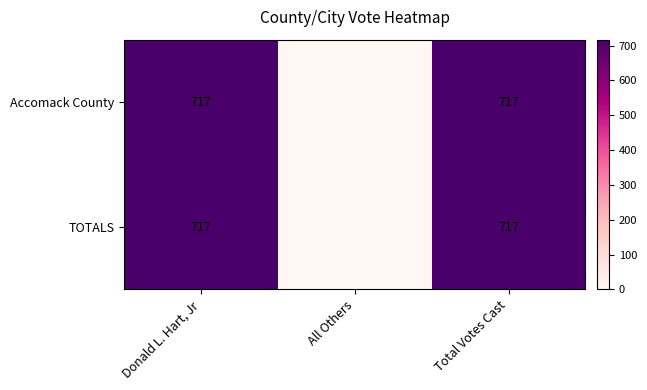

Reading left to right, extract all data points from this chart.

Accomack County: Donald L. Hart, Jr=717	All Others=0	Total Votes Cast=717
TOTALS: Donald L. Hart, Jr=717	All Others=0	Total Votes Cast=717